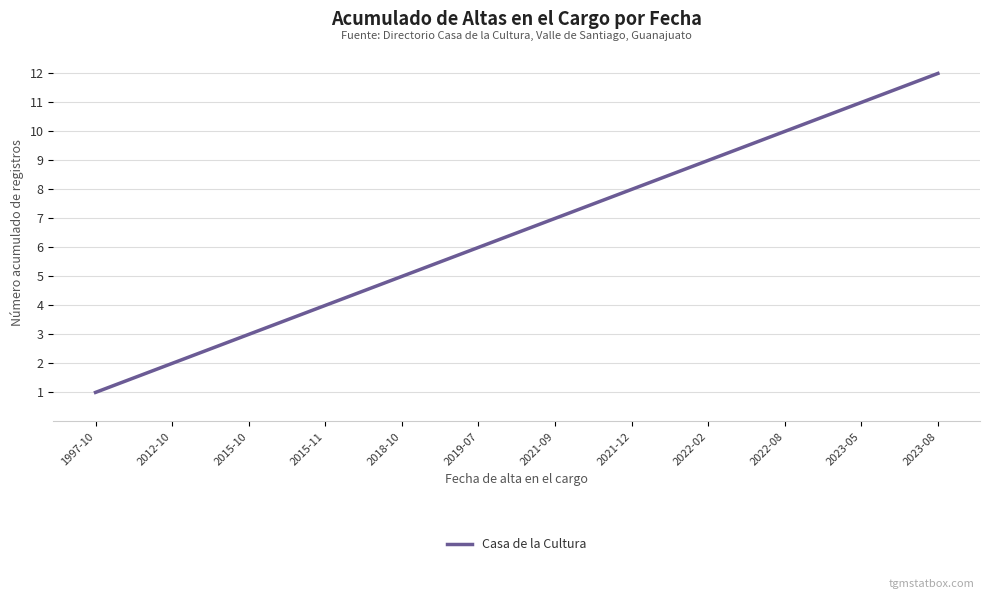

What is the sum of the values at 1997-10 and 2022-02?

10